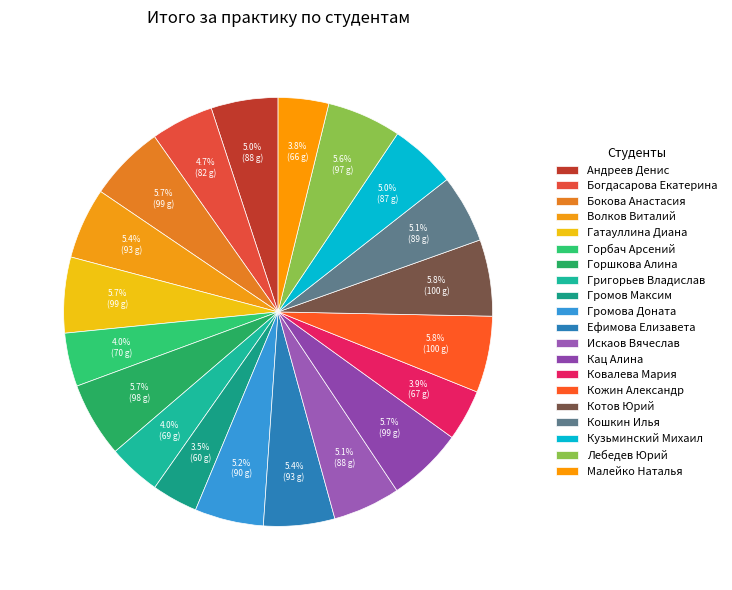

Count the number of slices in the pie.

20